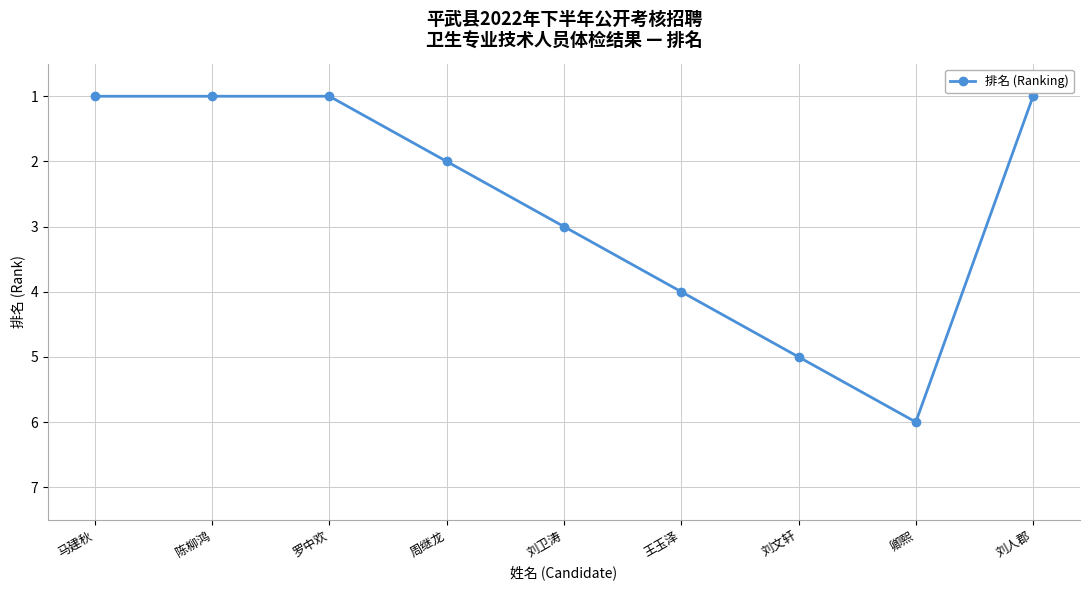

How many data points are less than 2?

4